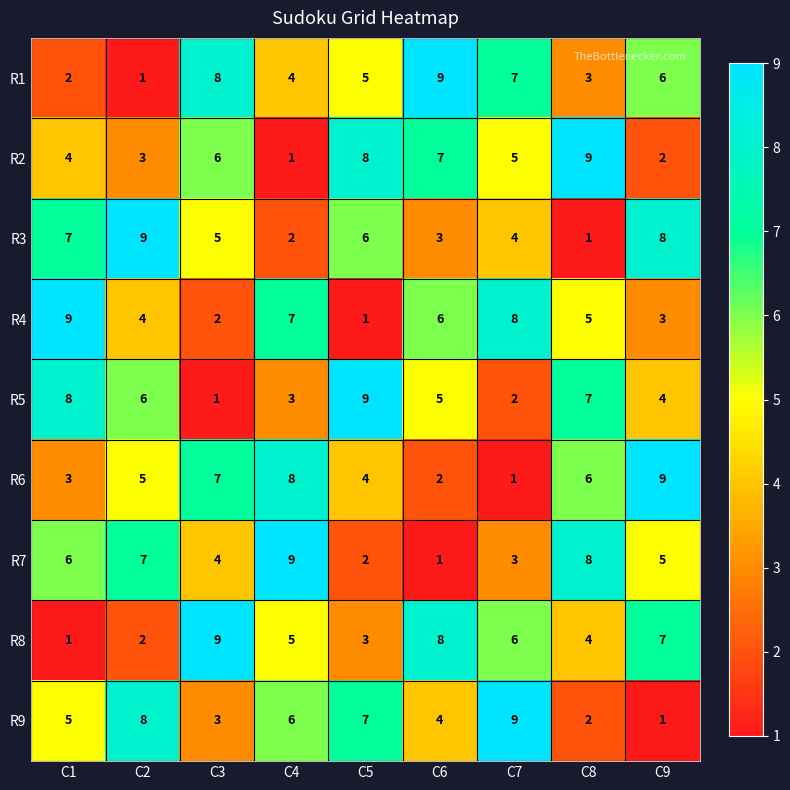

True or false: R5 has a value of 4 at C1.

False